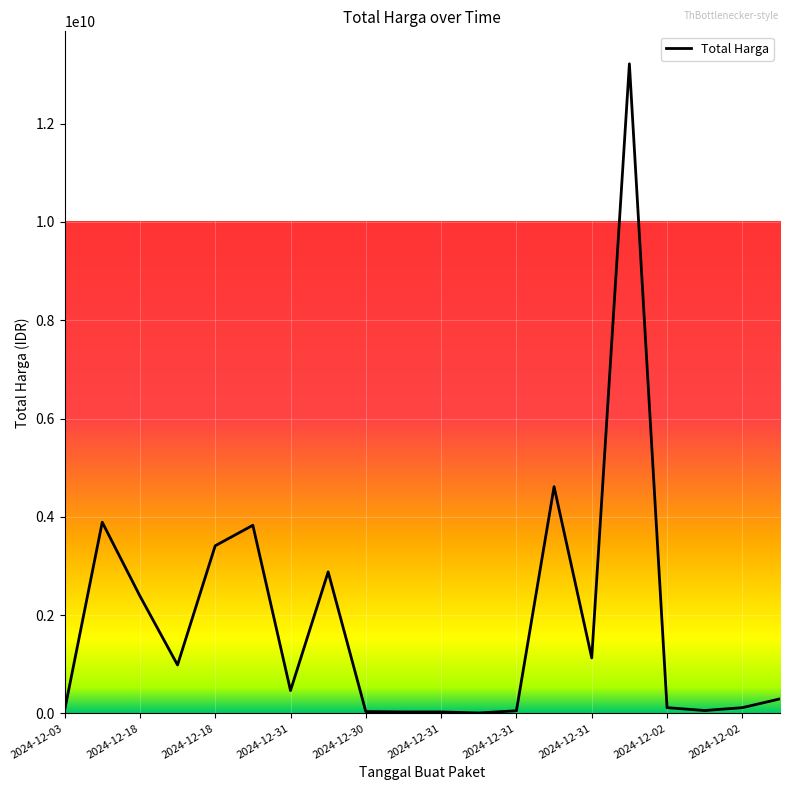

What is the maximum value shown in the chart?

13217400000